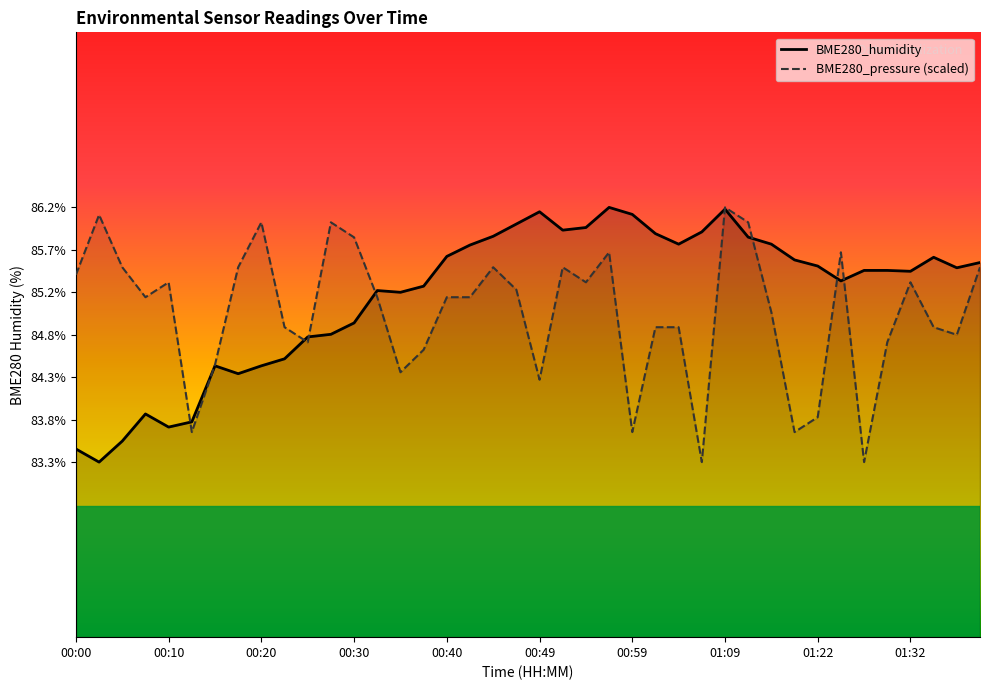

What are all the series names shown in the legend?

BME280_humidity, BME280_pressure